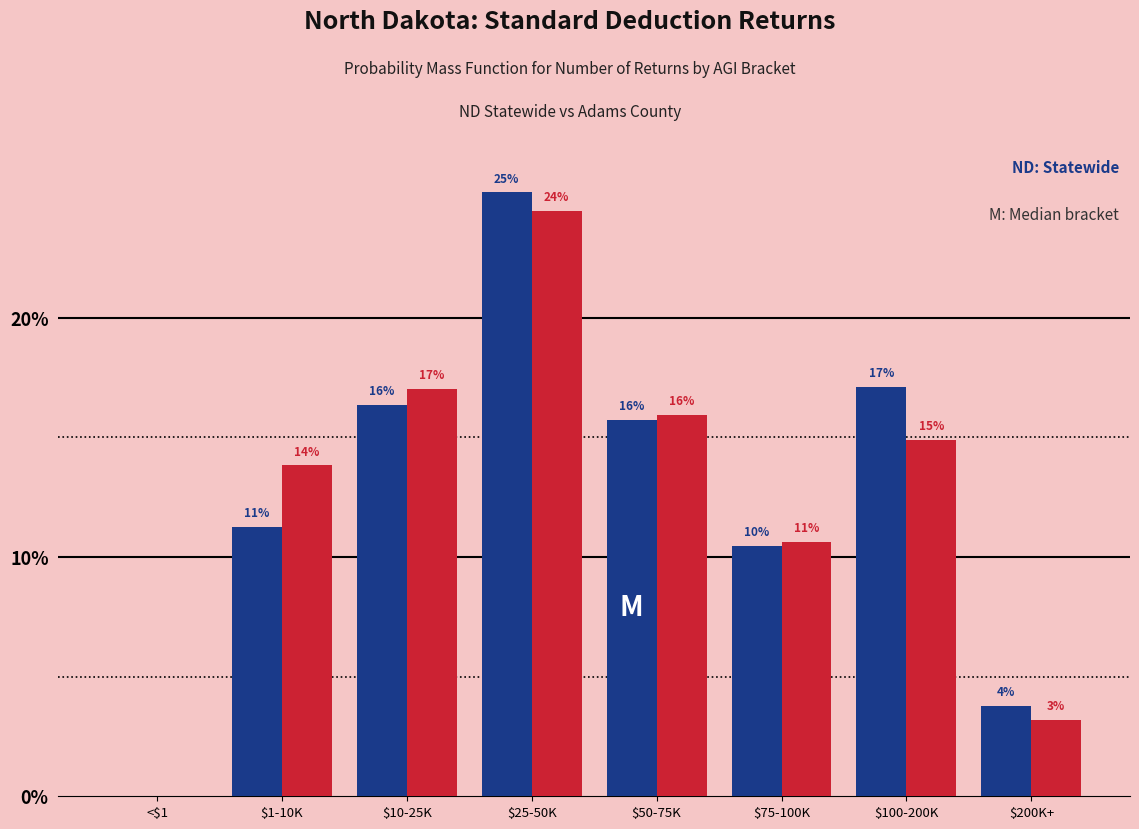

How many groups of bars are there?

8